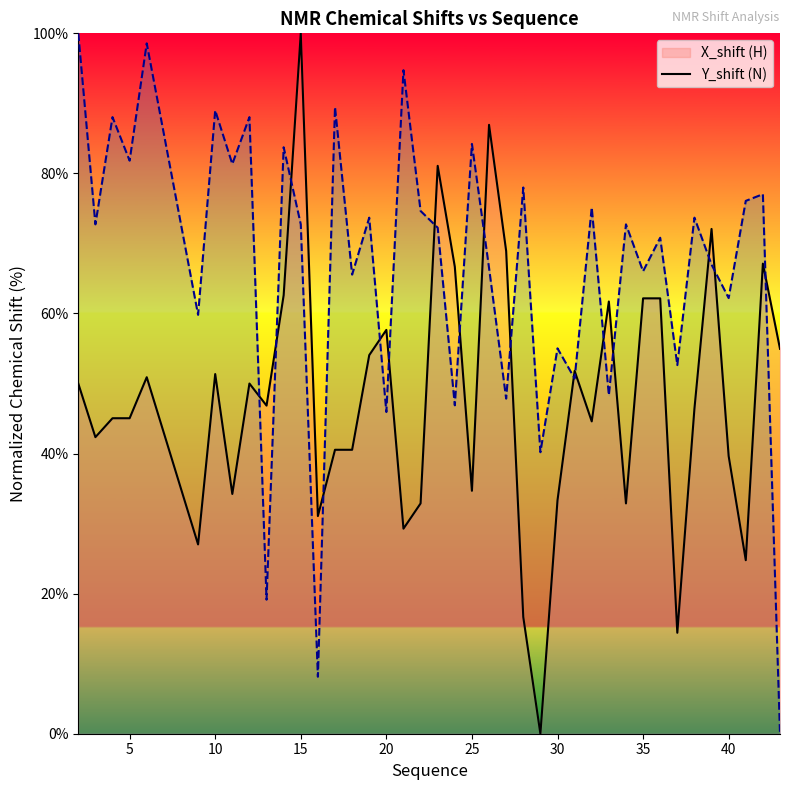

How many data points in X_shift are less than 46?

19